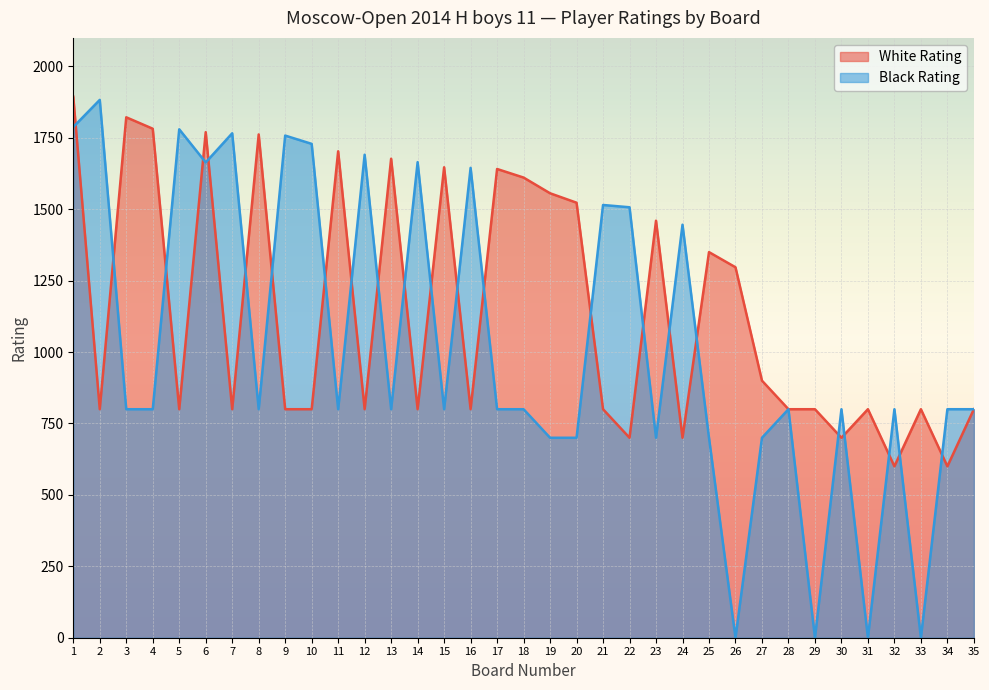

Reading left to right, what are all the values shown in this chart?

White Rating: 1=1894	2=800	3=1822	4=1782	5=800	6=1770	7=800	8=1762	9=800	10=800	11=1703	12=800	13=1677	14=800	15=1647	16=800	17=1641	18=1611	19=1556	20=1523	21=800	22=700	23=1460	24=700	25=1350	26=1297	27=900	28=800	29=800	30=700	31=800	32=600	33=800	34=600	35=800
Black Rating: 1=1788	2=1883	3=800	4=800	5=1780	6=1664	7=1766	8=800	9=1758	10=1729	11=800	12=1691	13=800	14=1665	15=800	16=1645	17=800	18=800	19=700	20=700	21=1515	22=1507	23=700	24=1446	25=700	26=0	27=700	28=800	29=0	30=800	31=0	32=800	33=0	34=800	35=800